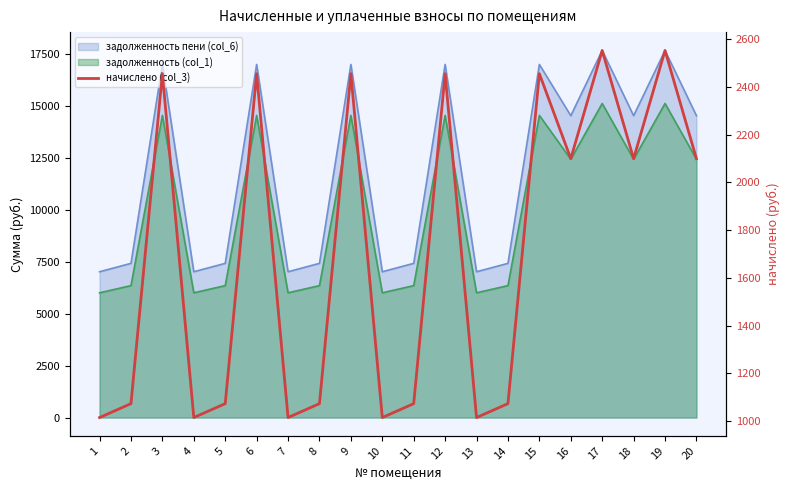

Reading left to right, transcribe all the data shown in this chart.

1=1014.1	2=1072.4	3=2455.9	4=1014.1	5=1072.4	6=2455.9	7=1014.1	8=1072.4	9=2455.9	10=1014.1	11=1072.4	12=2455.9	13=1014.1	14=1072.4	15=2455.9	16=2099.5	17=2553.1	18=2099.5	19=2553.1	20=2099.5